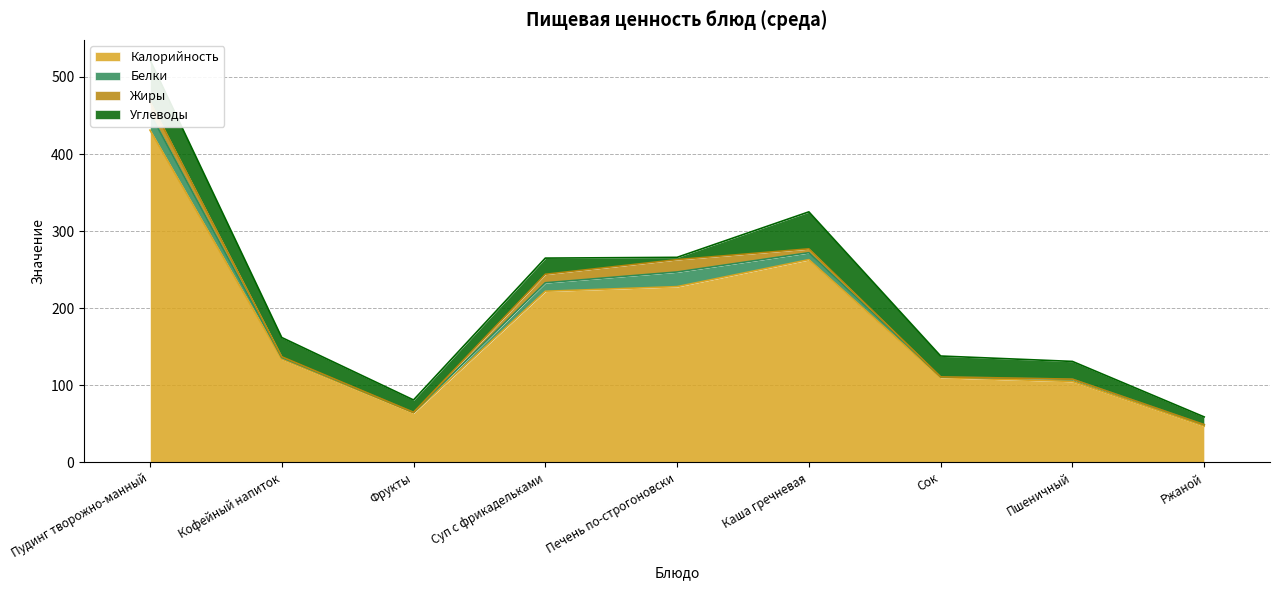

Does the chart have visible grid lines?

Yes